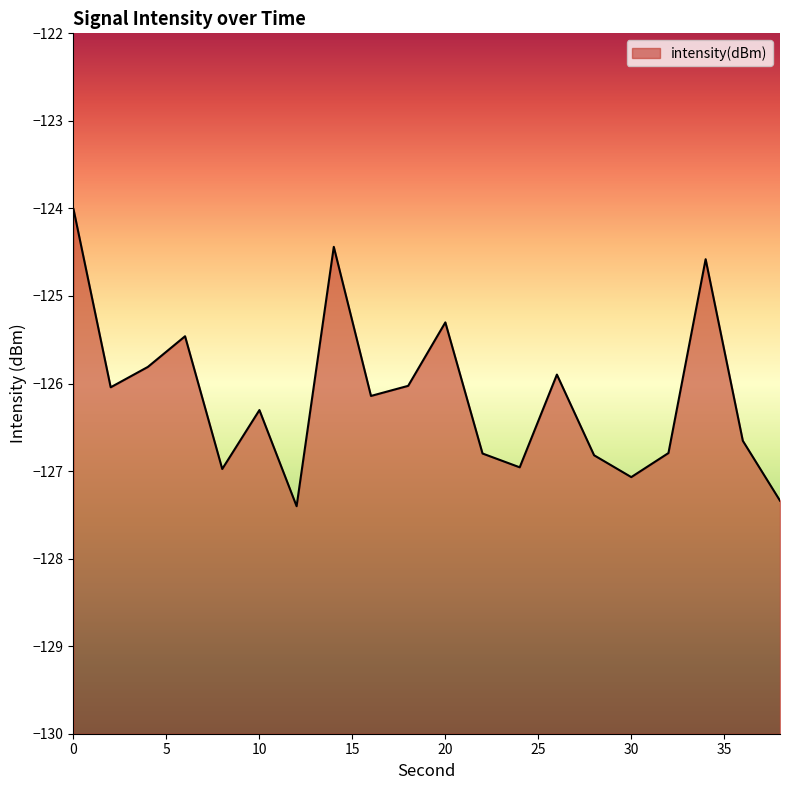

Reading left to right, extract all data points from this chart.

0=-124.0	2=-126.0	4=-125.8	6=-125.5	8=-127.0	10=-126.3	12=-127.4	14=-124.4	16=-126.1	18=-126.0	20=-125.3	22=-126.8	24=-127.0	26=-125.9	28=-126.8	30=-127.1	32=-126.8	34=-124.6	36=-126.7	38=-127.3